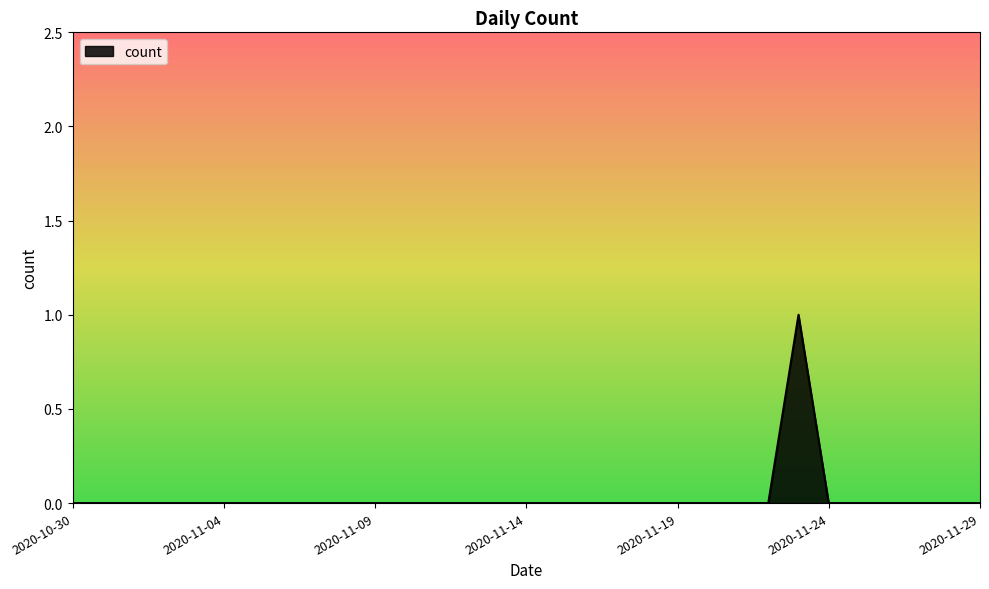

Does the chart have visible grid lines?

No